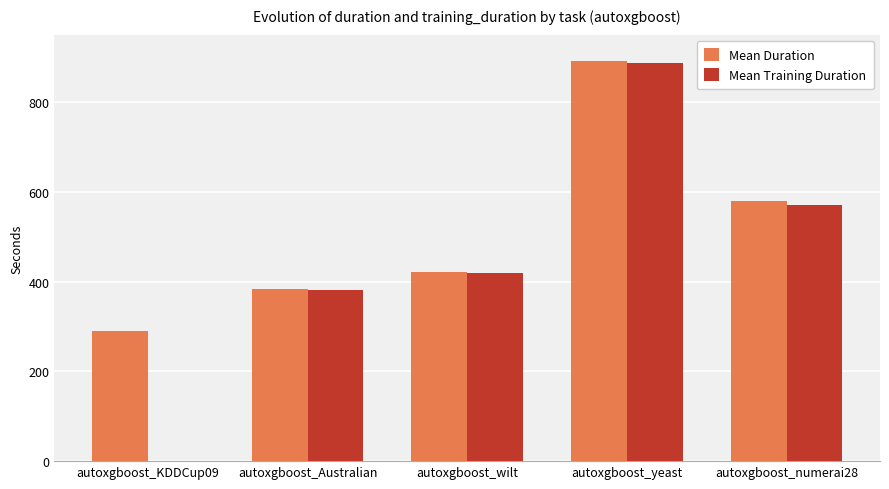

What is the maximum value shown in the chart?

891.4